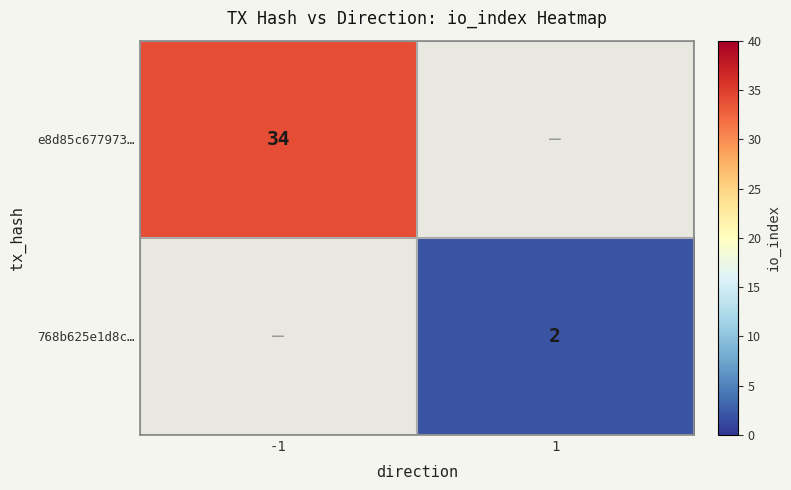

The e8d85c677973… series shows 34 at -1. True or false?

True